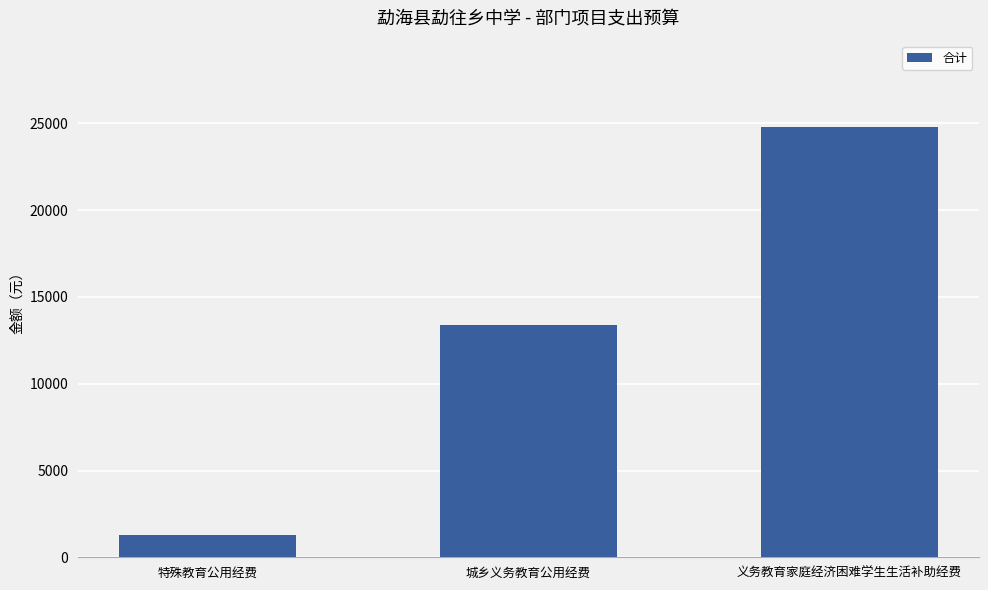

Rank the categories by value from highest to lowest.

义务教育家庭经济困难学生生活补助经费, 城乡义务教育公用经费, 特殊教育公用经费